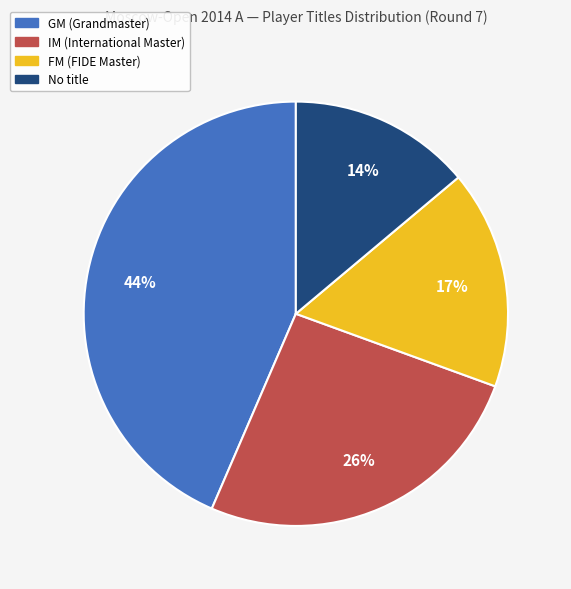

Is there a majority slice in this chart?

No